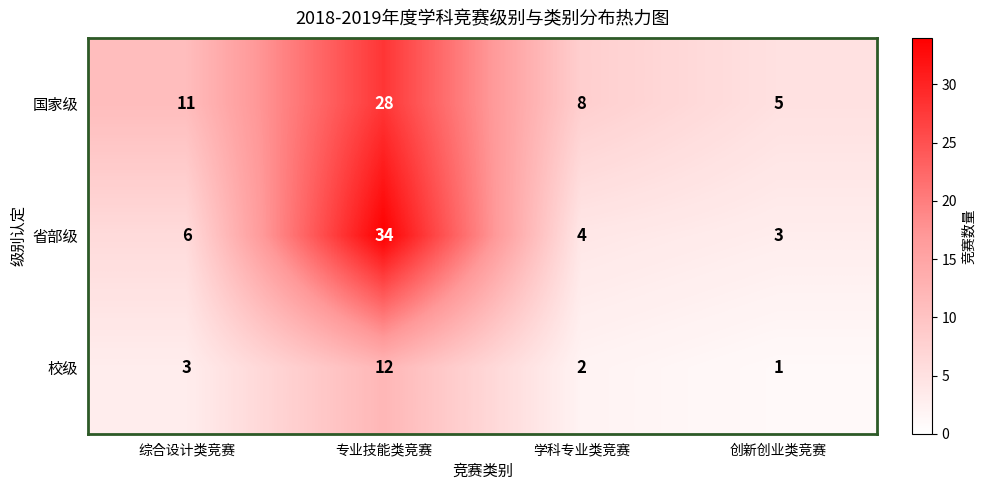

Which series has the largest range (max minus min)?

省部级